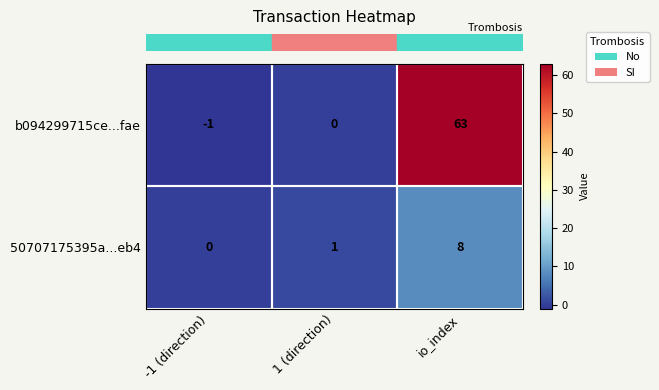

List the labels in order of b094299715ce...fae value, largest first.

io_index, 1 (direction), -1 (direction)